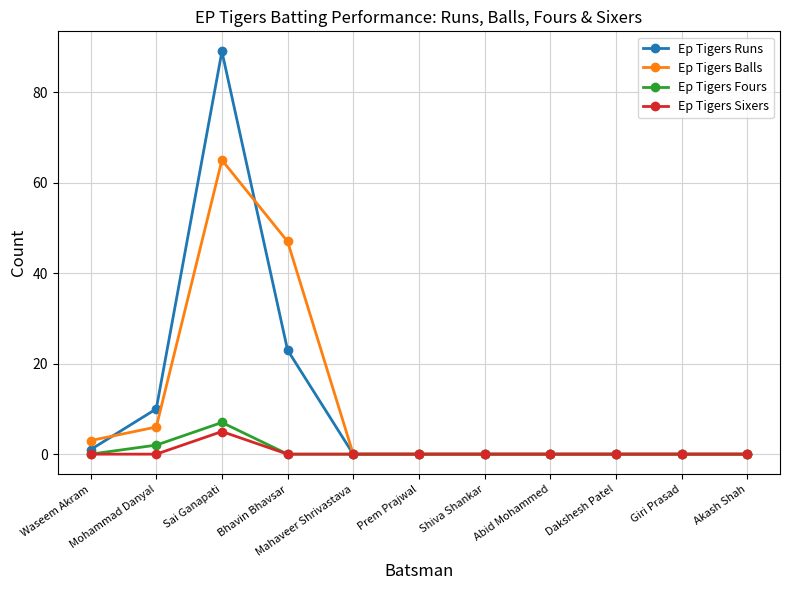

What is the total value across all series at Mohammad Danyal?

18